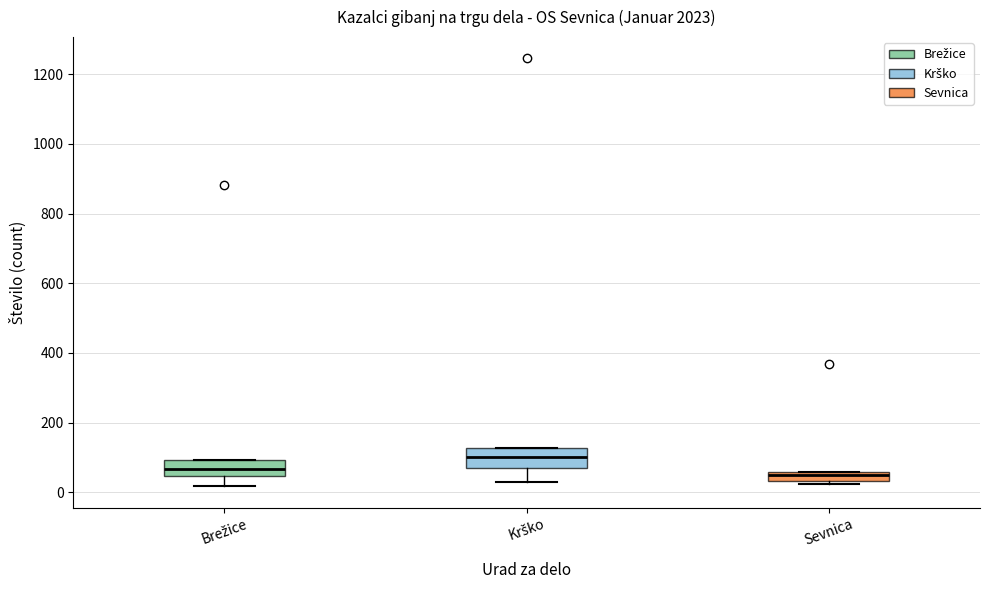

Where is the upper edge of the box for Krško on the y-axis? The values are not printed on the chart, so give them approximately, as read against the axis.

120